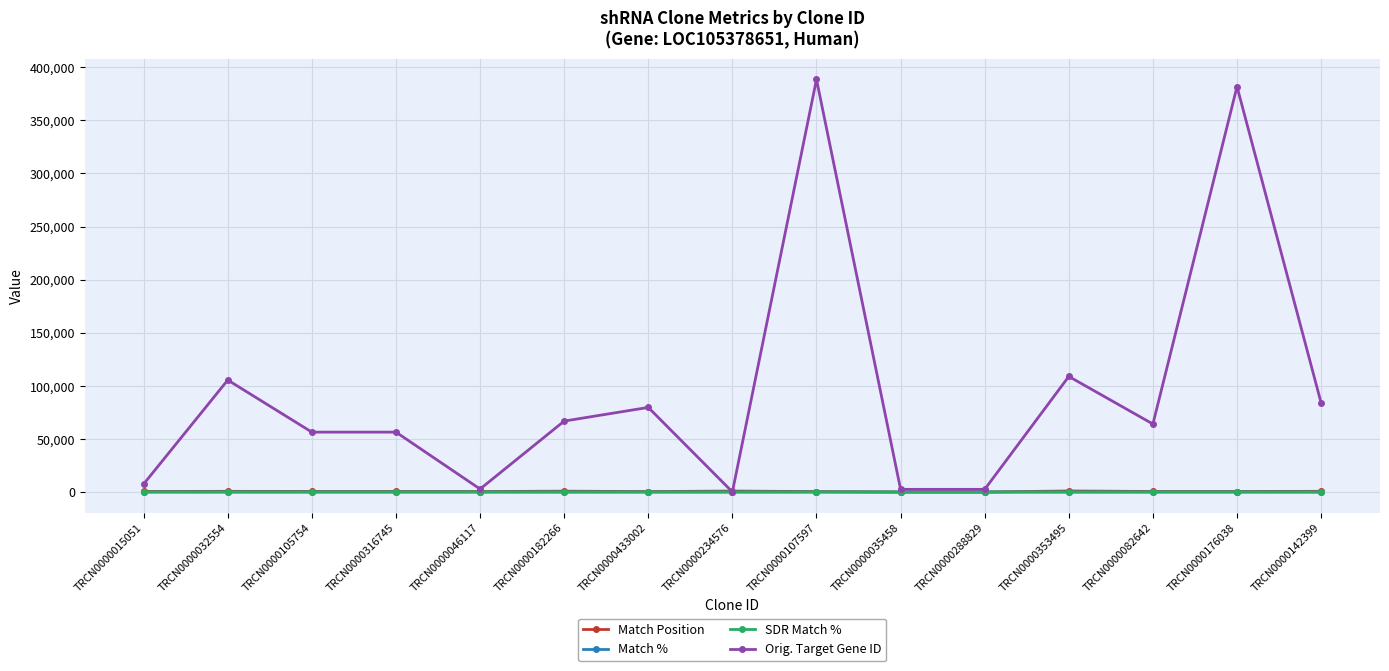

Between TRCN0000035458 and TRCN0000353495, which series saw the biggest shift?

Orig. Target Gene ID